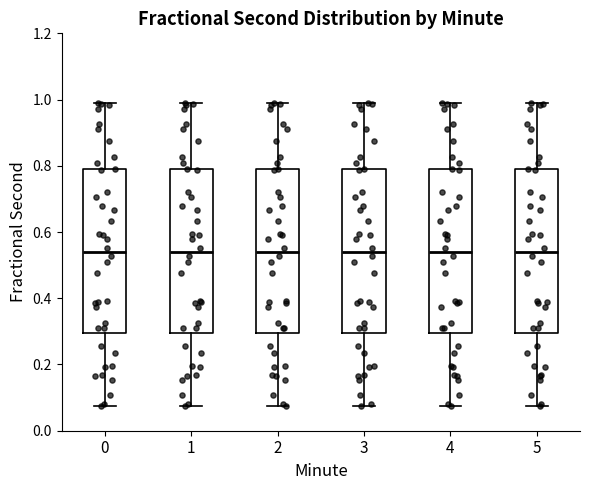

Where does the lower whisker of the box at x = 2 end on the y-axis? The values are not printed on the chart, so give them approximately, as read against the axis.

0.08